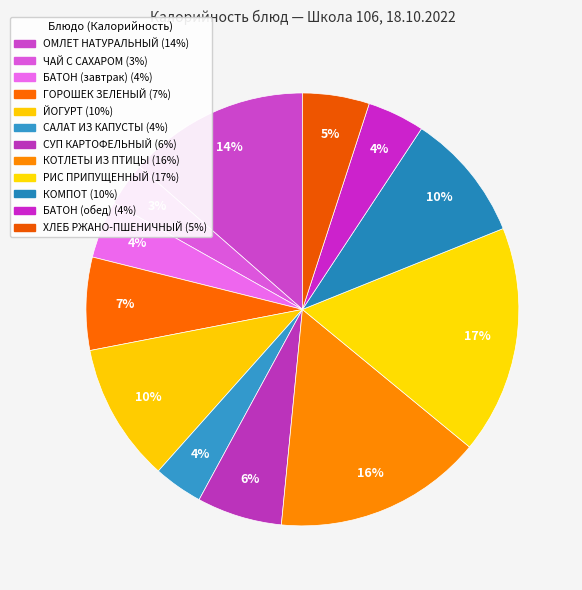

To the nearest percent, what portion does ГОРОШЕК ЗЕЛЕНЫЙ represent?

7%